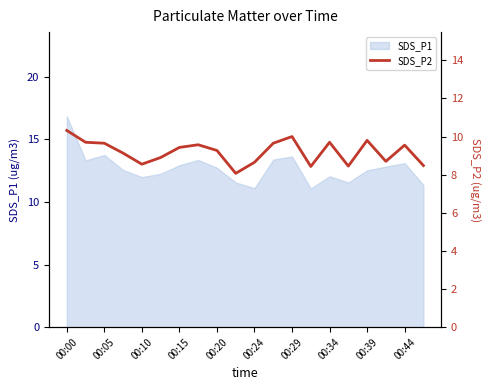

What is the lowest value of the SDS_P1 series?

11.1